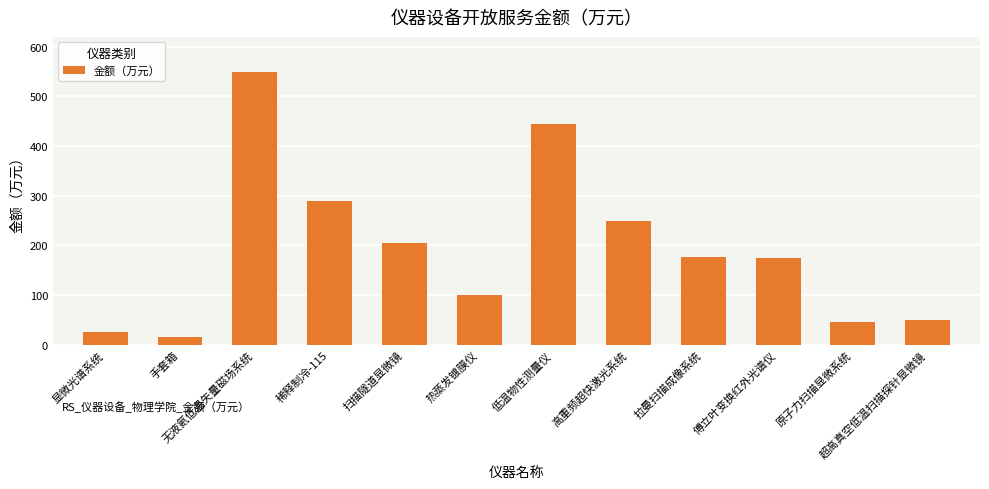

What is the label of the 12th bar from the right?

显微光谱系统